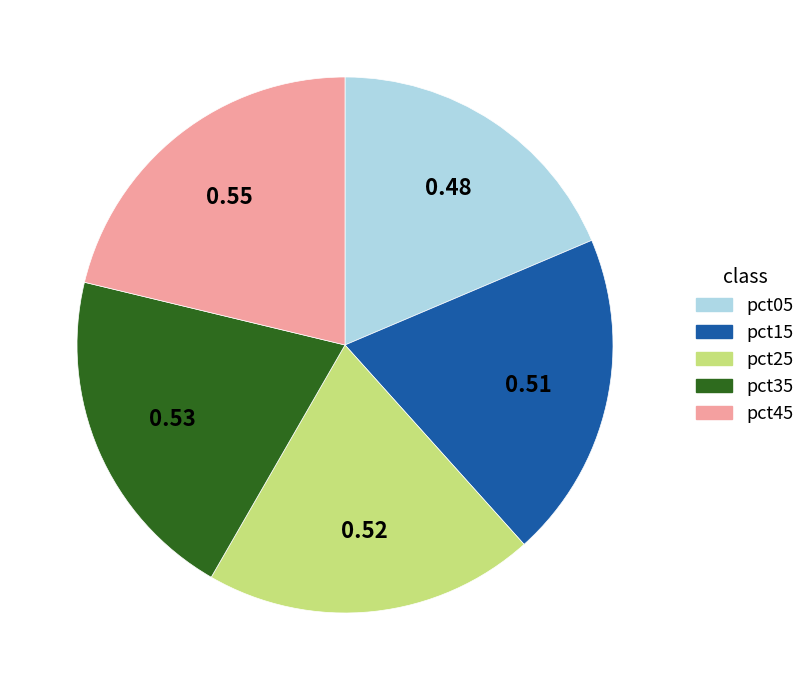

Does any single category account for the majority?

No